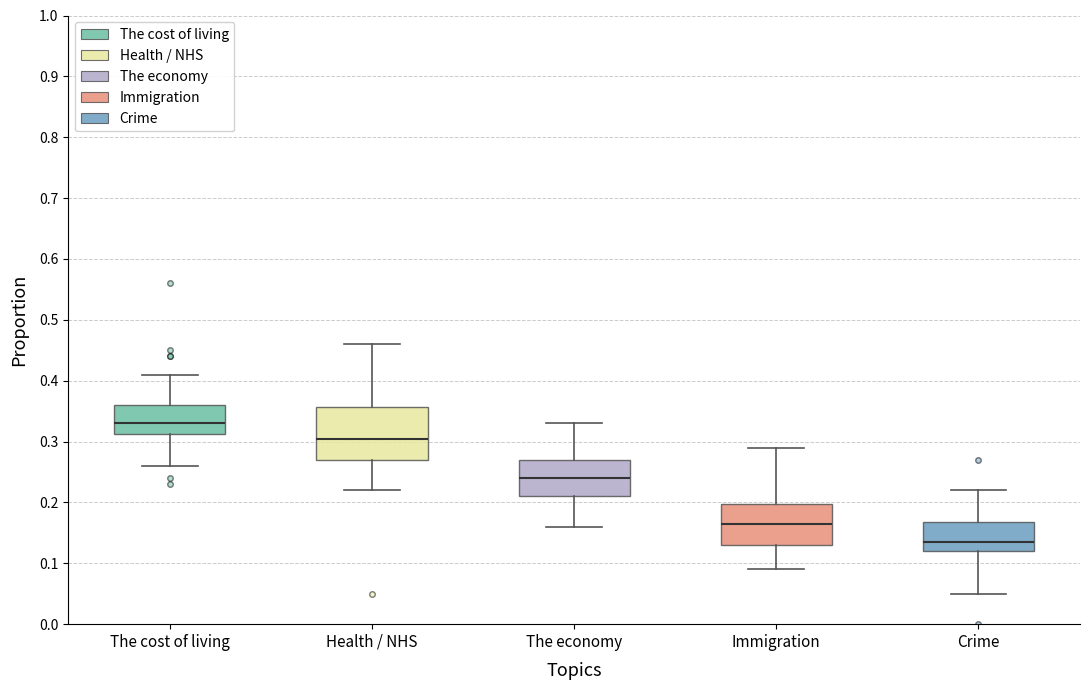

Reading left to right, transcribe this box plot: for each box, give where its median line is, the range the box spans, and where its two whiskers end, as read against the y-axis. The values are not printed on the chart, so give them approximately, as read against the axis.

The cost of living: median 0.33, box 0.31 to 0.36, whiskers 0.26 to 0.41
Health / NHS: median 0.31, box 0.27 to 0.36, whiskers 0.22 to 0.46
The economy: median 0.24, box 0.21 to 0.27, whiskers 0.16 to 0.33
Immigration: median 0.17, box 0.13 to 0.20, whiskers 0.09 to 0.29
Crime: median 0.14, box 0.12 to 0.17, whiskers 0.05 to 0.22